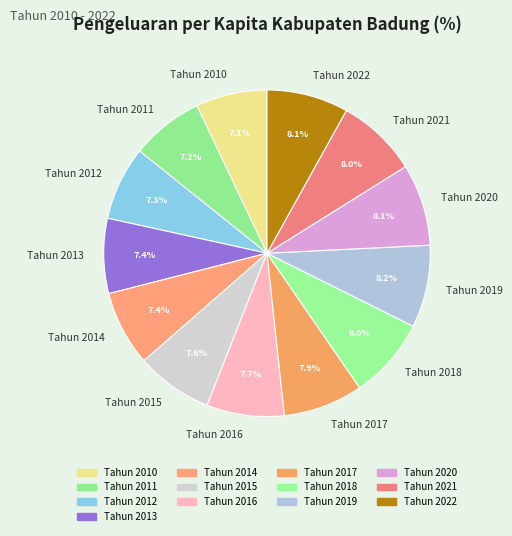

To the nearest percent, what portion does Tahun 2011 represent?

7%